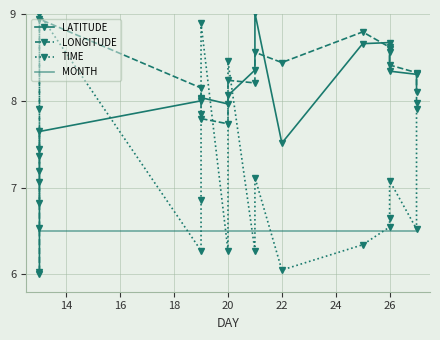

What are all the series names shown in the legend?

LATITUDE, LONGITUDE, TIME, MONTH